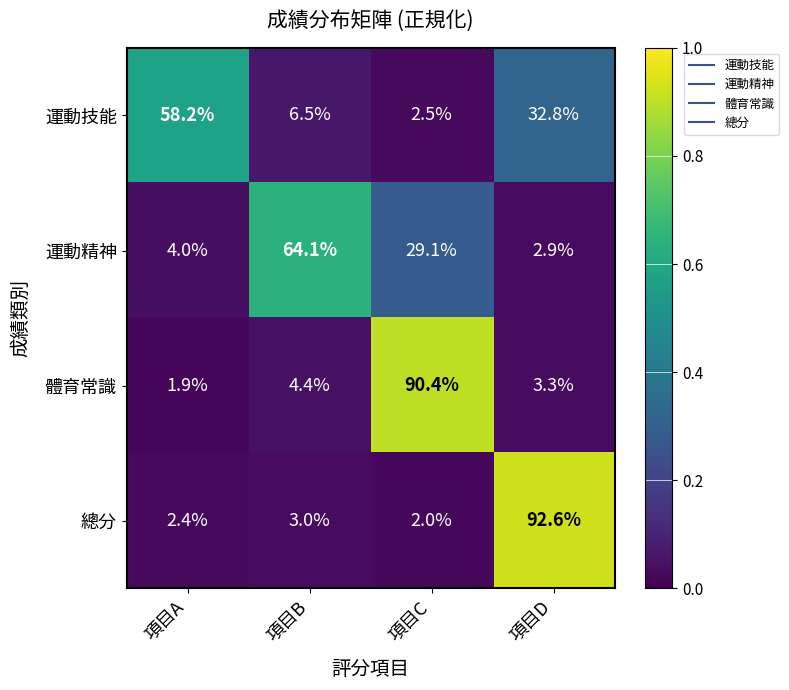

Which label corresponds to the smallest value in the chart?

項目A